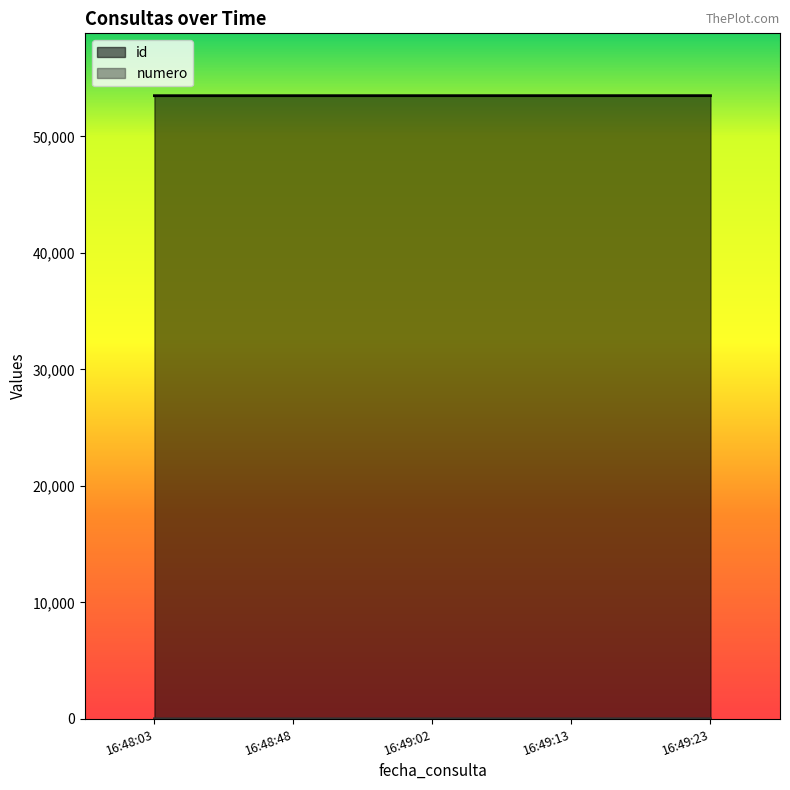

The value of id at 16:49:23 is 53492. True or false?

True